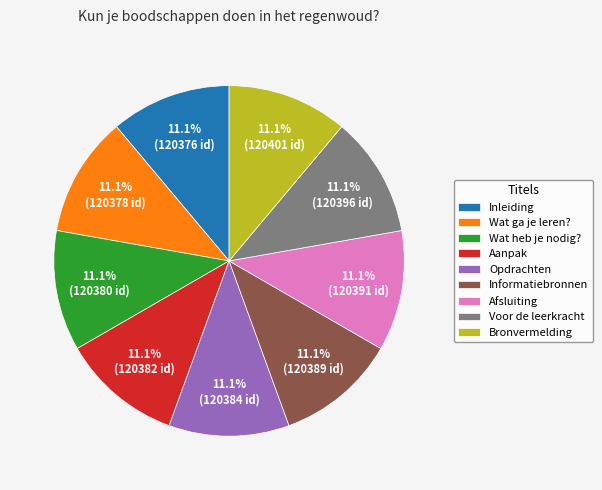

Does Opdrachten represent more than half of the total?

No